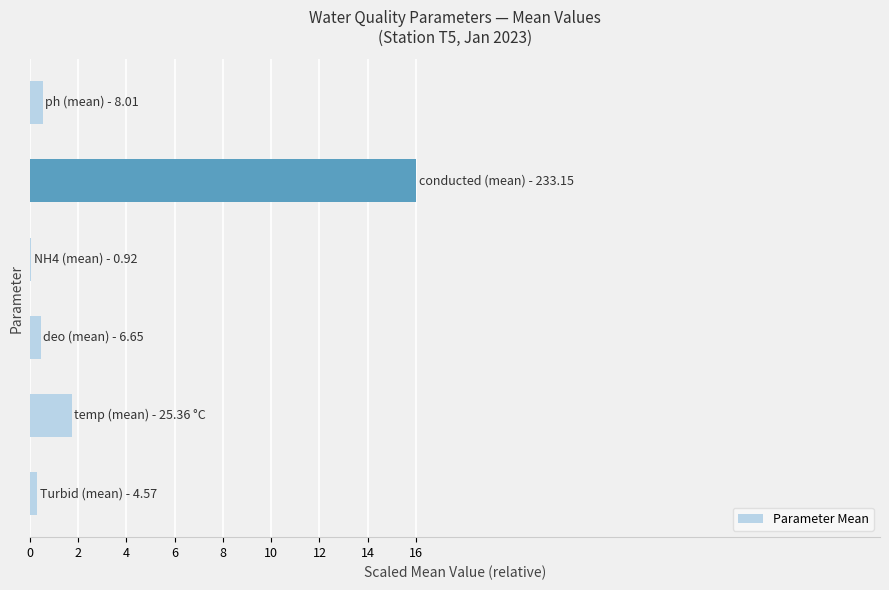

What is the sum of all values?

19.1